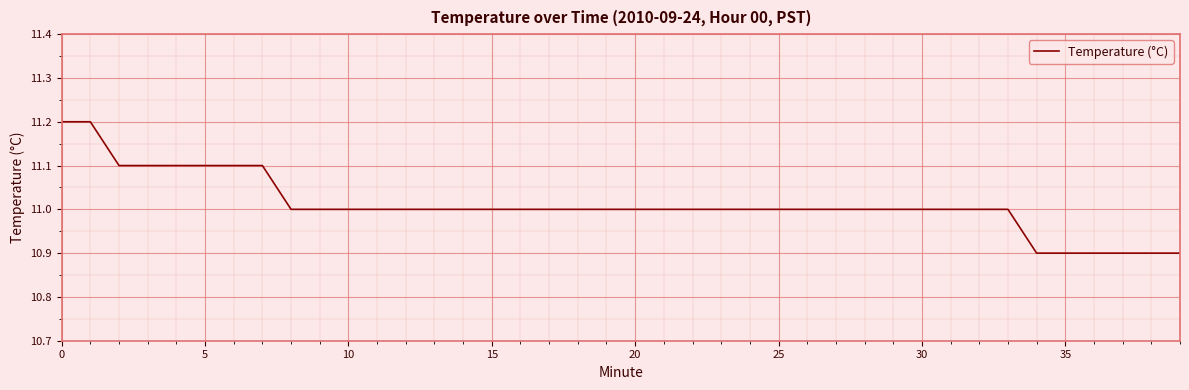

What is the minimum value shown in the chart?

10.9